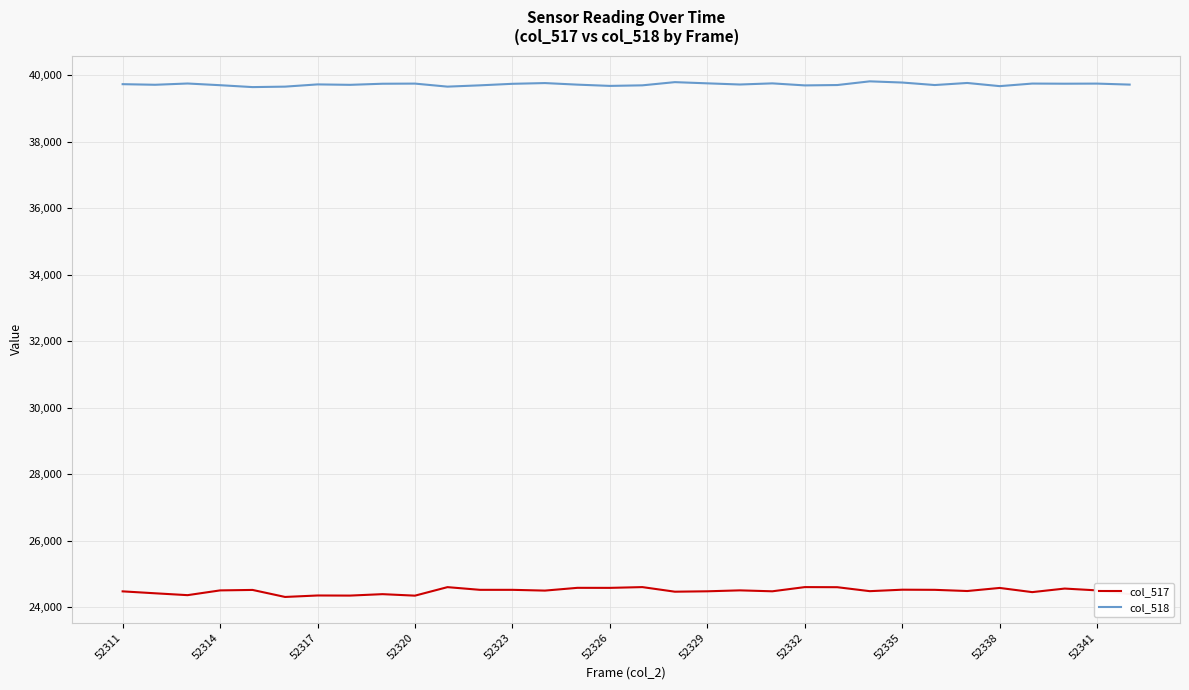

Which series has the largest range (max minus min)?

col_517